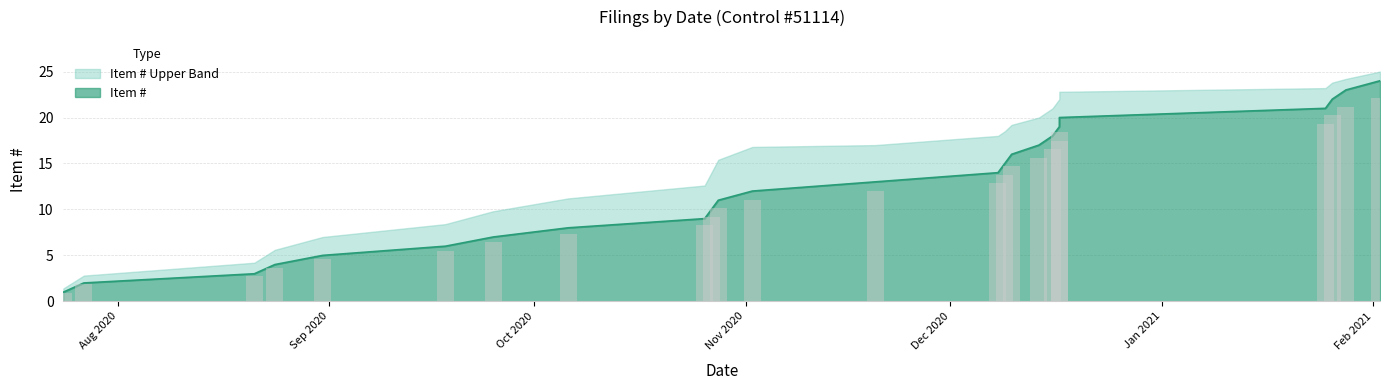

Rank the categories by value from lowest to highest.

2020-07-24, 2020-07-27, 2020-08-21, 2020-08-24, 2020-08-31, 2020-09-18, 2020-09-25, 2020-10-06, 2020-10-26, 2020-10-27, 2020-10-28, 2020-11-02, 2020-11-20, 2020-12-08, 2020-12-09, 2020-12-10, 2020-12-14, 2020-12-16, 2020-12-17, 2020-12-17, 2021-01-25, 2021-01-26, 2021-01-28, 2021-02-02